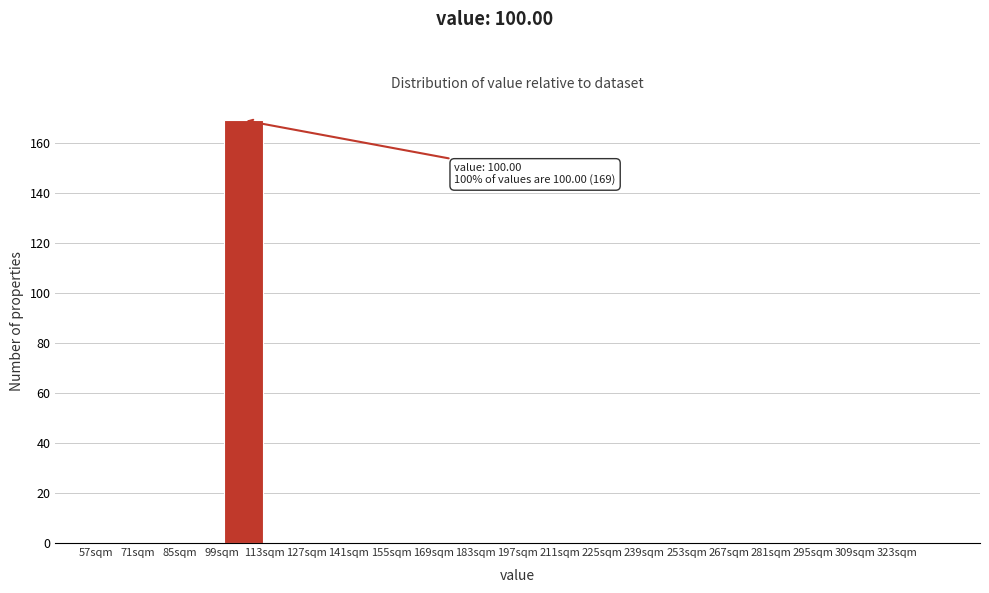

Over which range of the x-axis is the bar tallest?

99 to 113